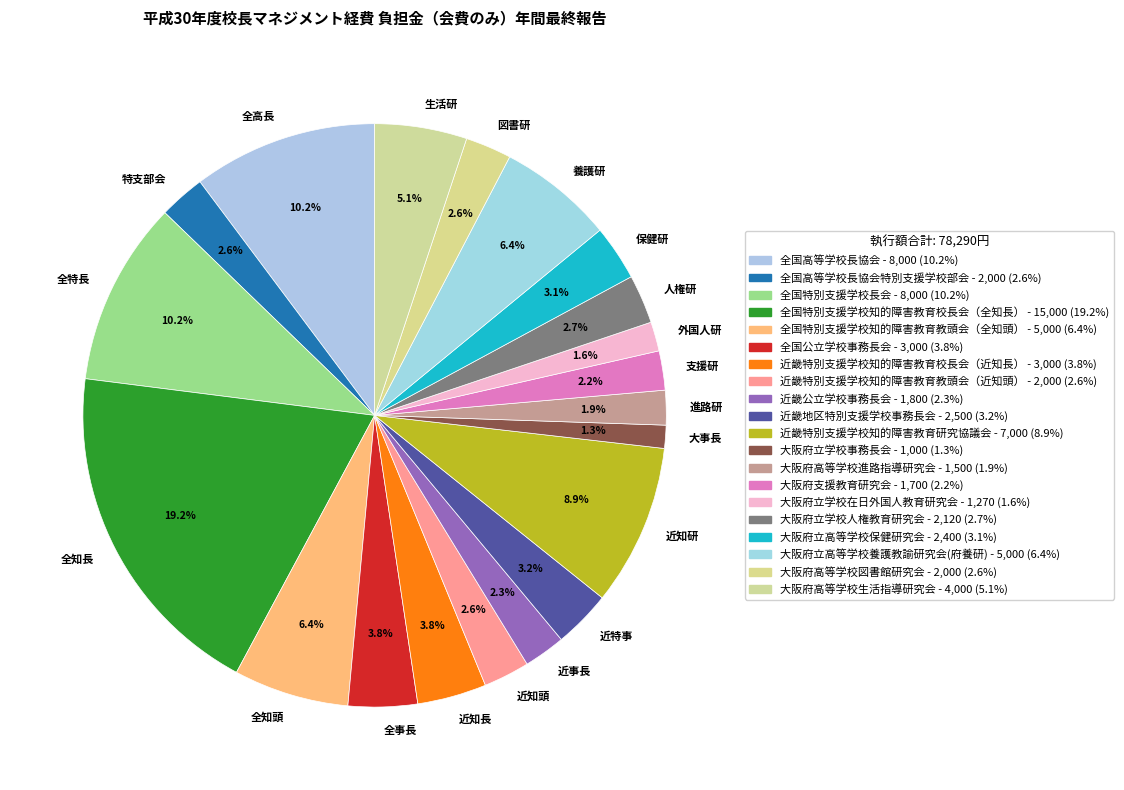

Which has a higher value, 生活研 or 全事長?

生活研